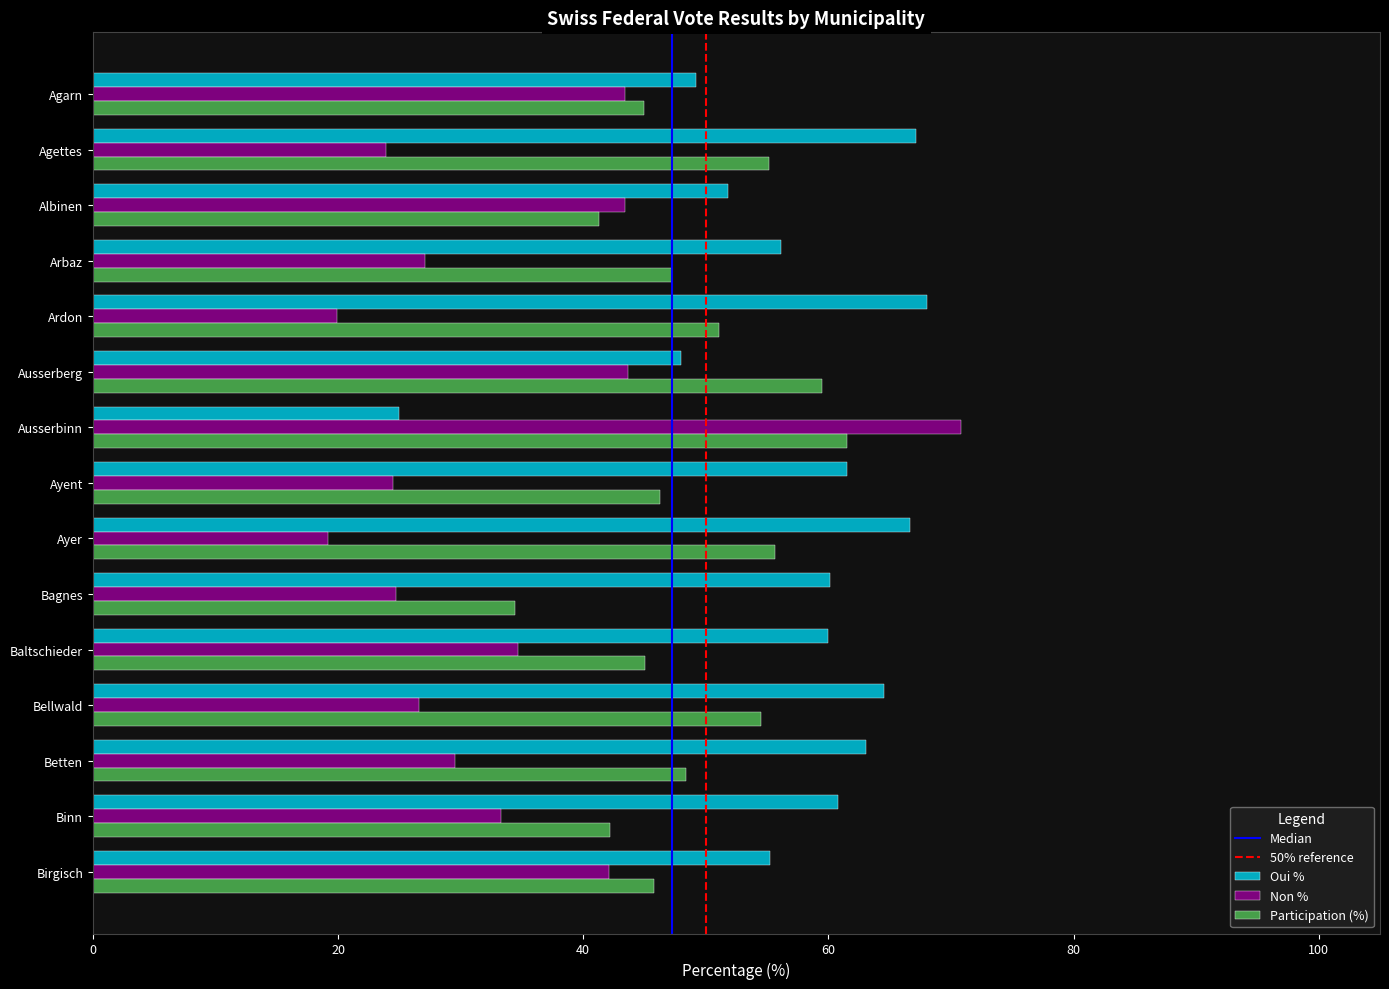

What is the difference between the Participation (%) values at Ardon and Ausserberg?

8.5